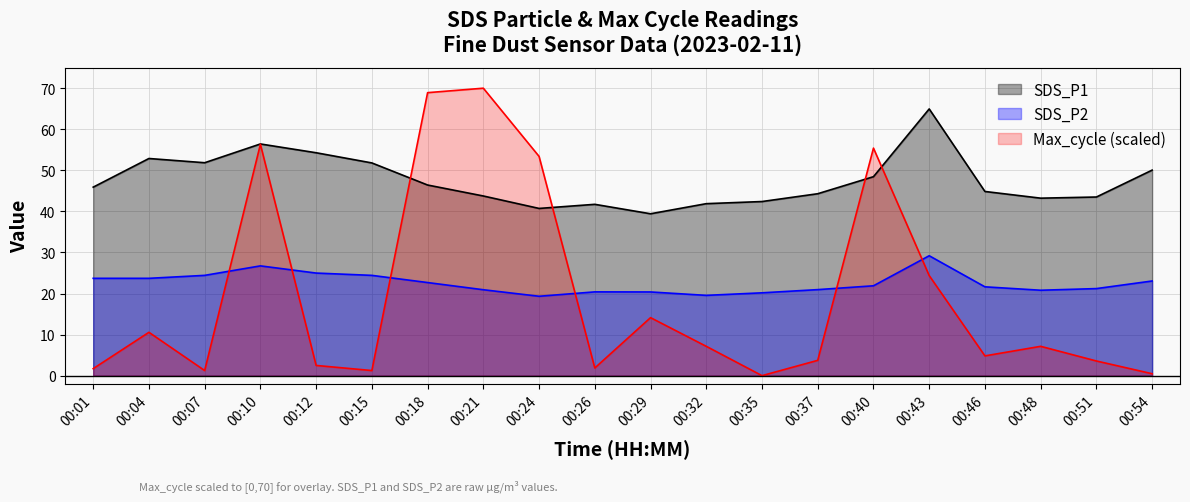

Which category has the lowest value in the SDS_P2 series?

00:24